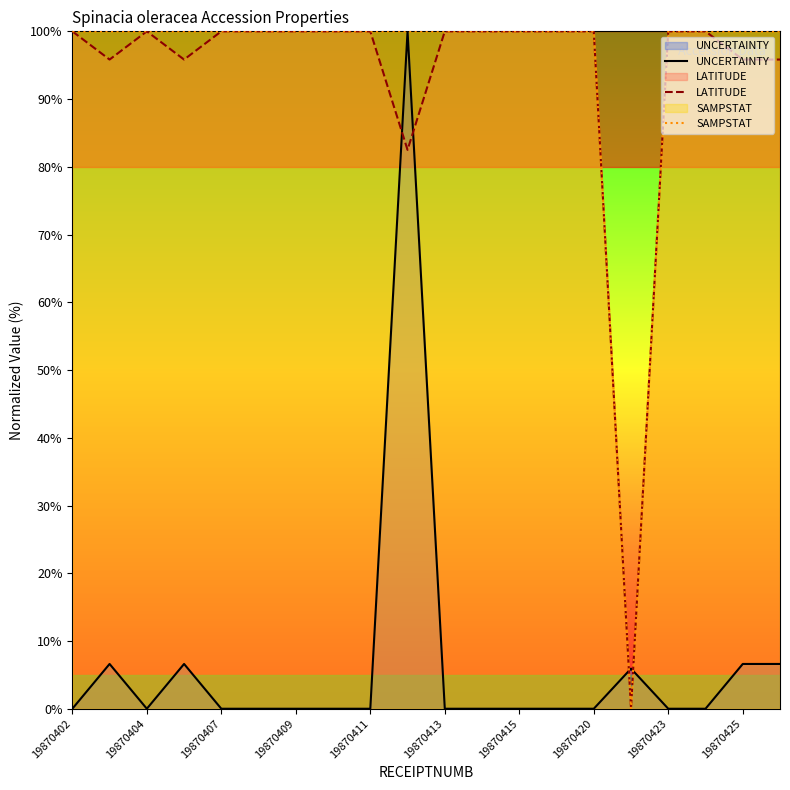

True or false: LATITUDE has a value of 100.0 at 19870404.

True